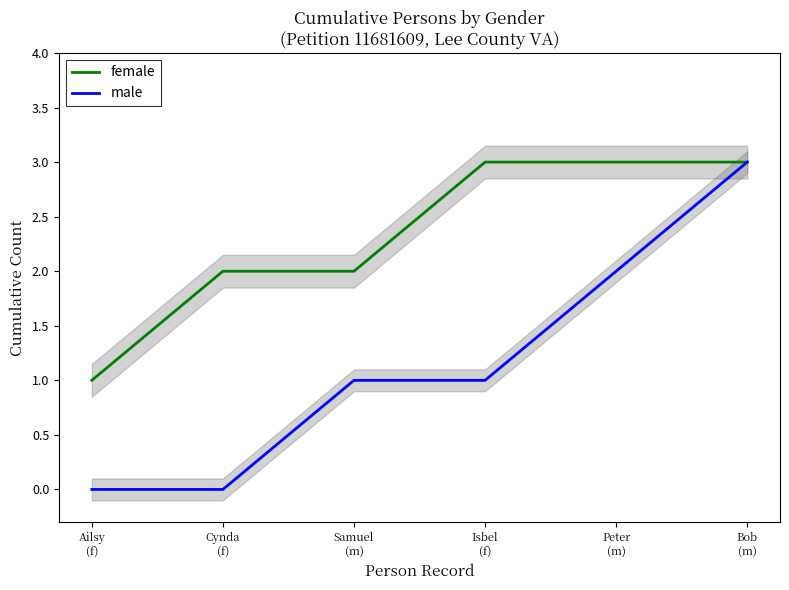

Which series has the largest range (max minus min)?

male